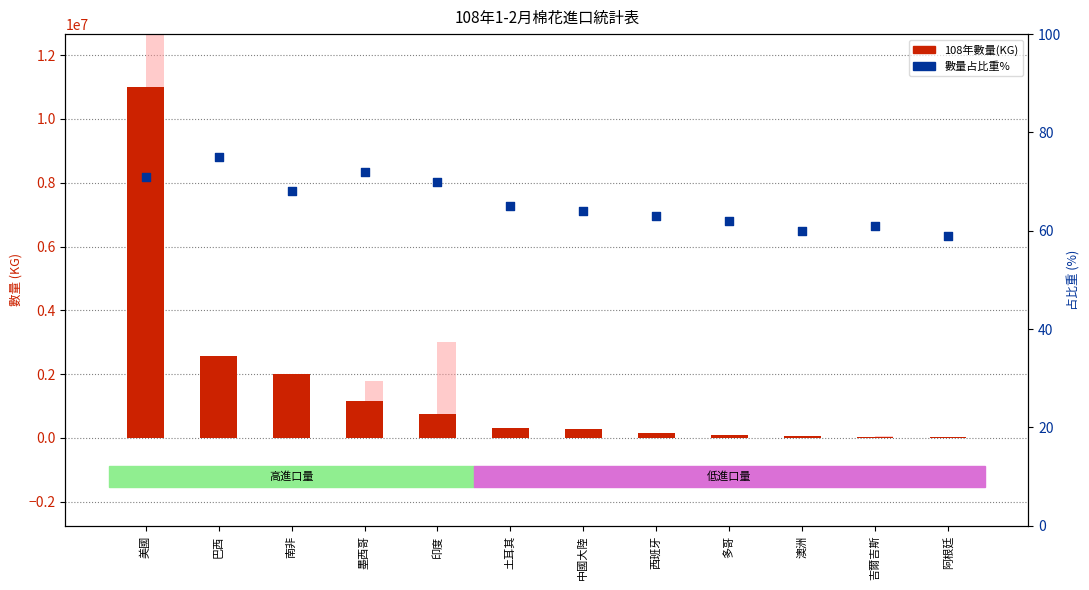

Is the value of 108年數量(KG) at 西班牙 greater than the value of 數量占比重% at 巴西?

Yes